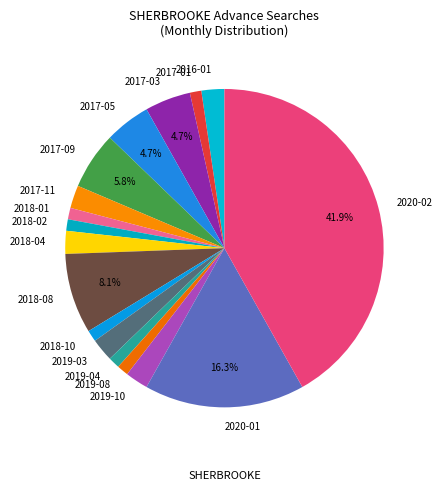

Which slice is the largest?

2020-02